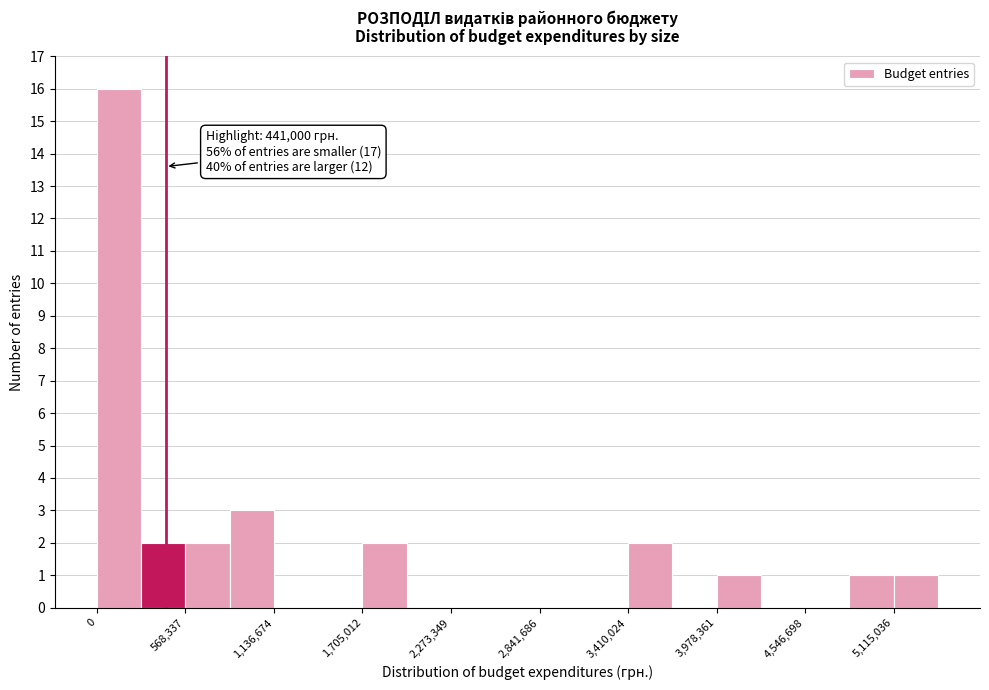

Around what value on the x-axis is the tallest bar? Give the approximate position of its centre, as read against the axis.

100000